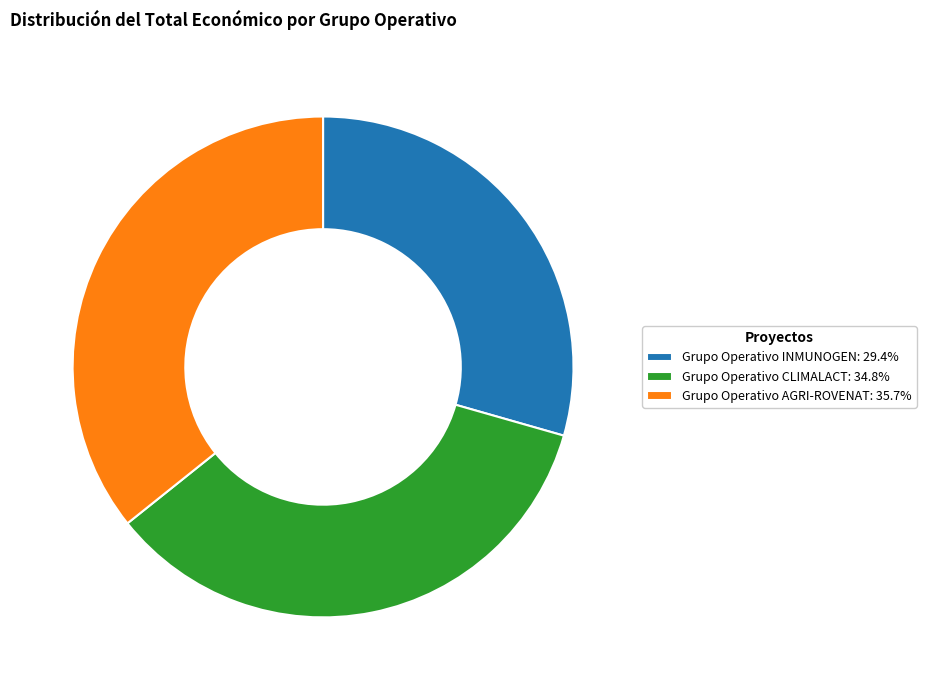

Which category has the smallest portion of the pie?

Grupo Operativo INMUNOGEN